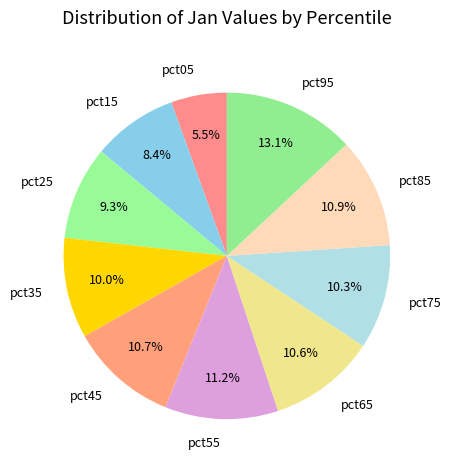

Is there a majority slice in this chart?

No